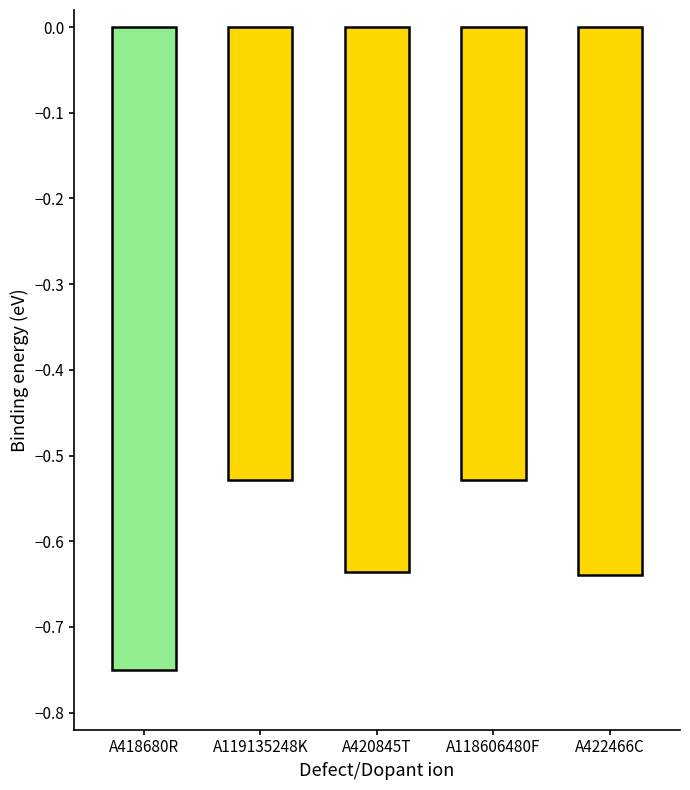

What is the label of the 4th bar from the right?

A119135248K